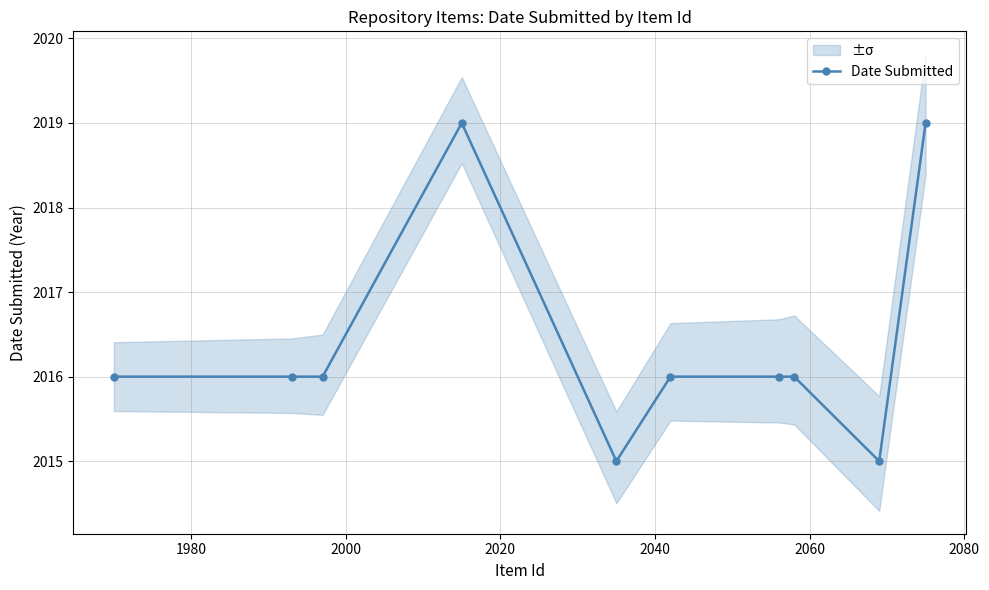

What is the value of the Date Submitted point at the 5th from the left?

2015